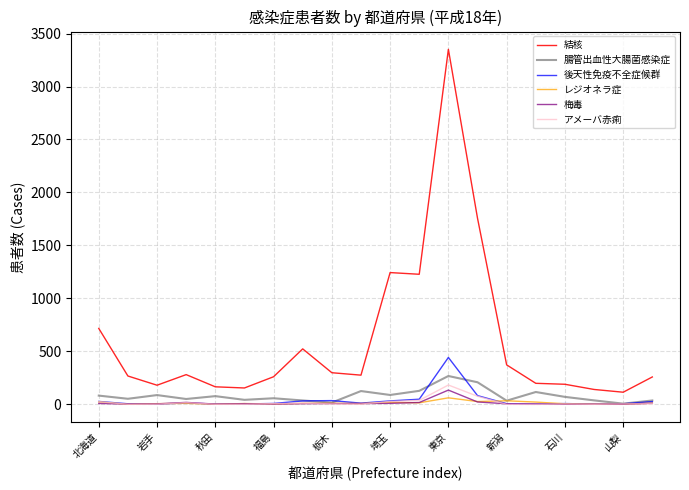

Which series has the widest spread of values?

結核